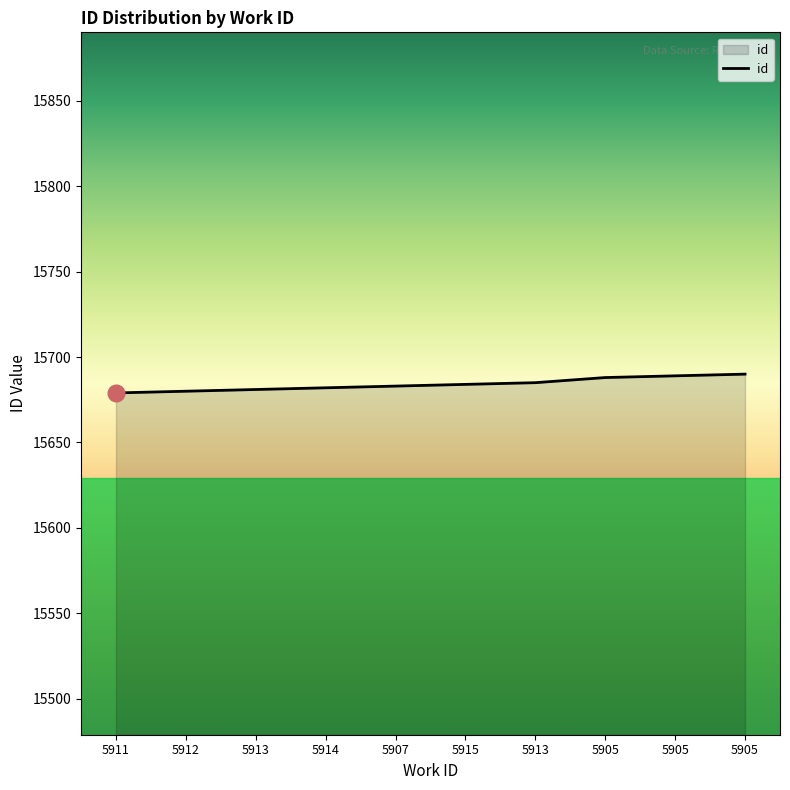

Does the chart have visible grid lines?

No